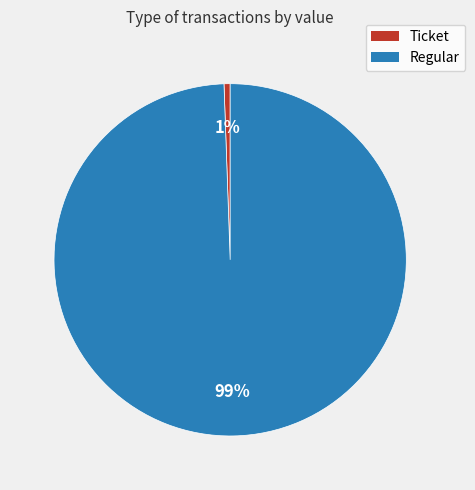

To the nearest percent, what percentage of the pie is Regular?

99%